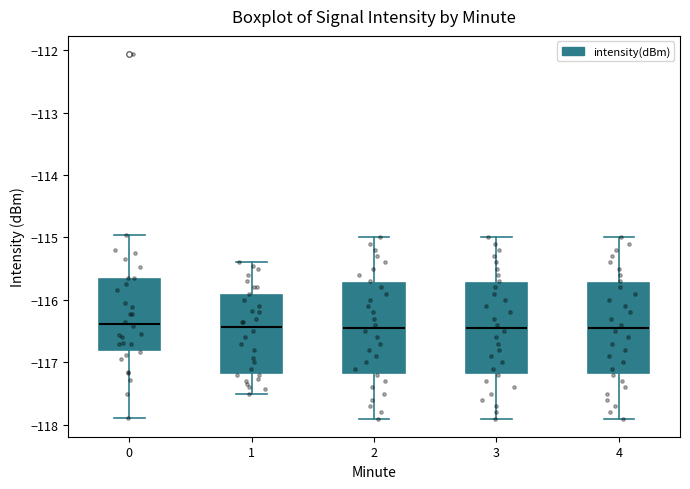

Where is the lower edge of the box at x = 0 on the y-axis? The values are not printed on the chart, so give them approximately, as read against the axis.

-116.8